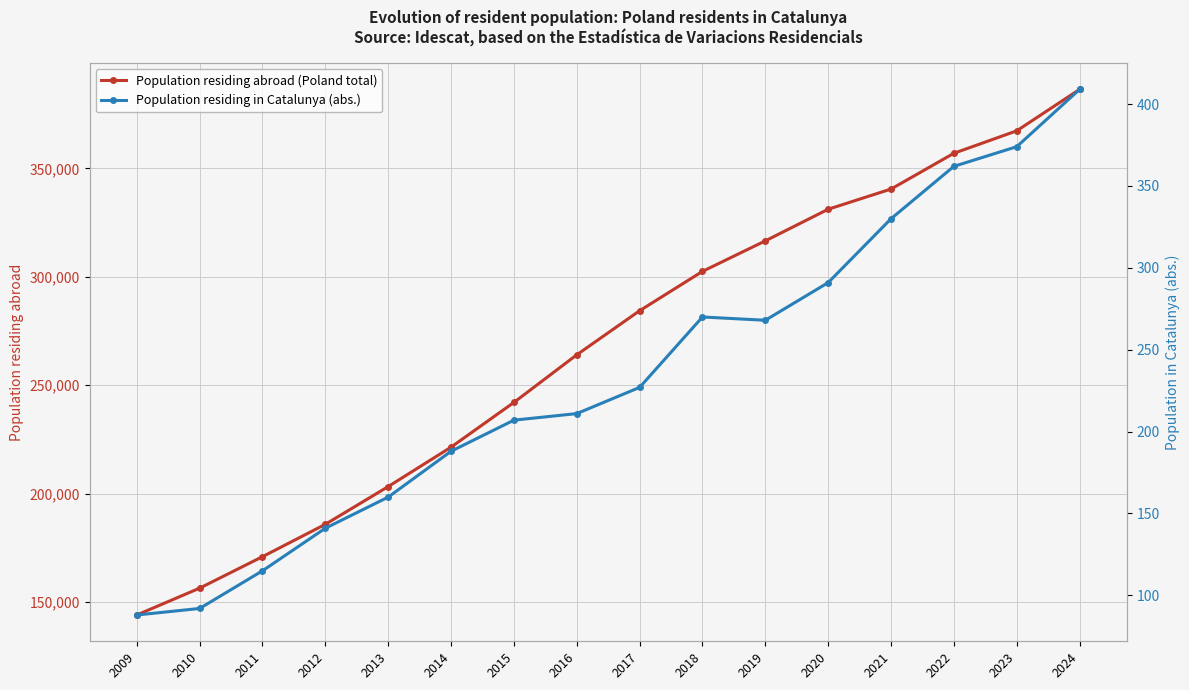

What is the highest value of the Population residing in Catalunya (abs.) series?

409